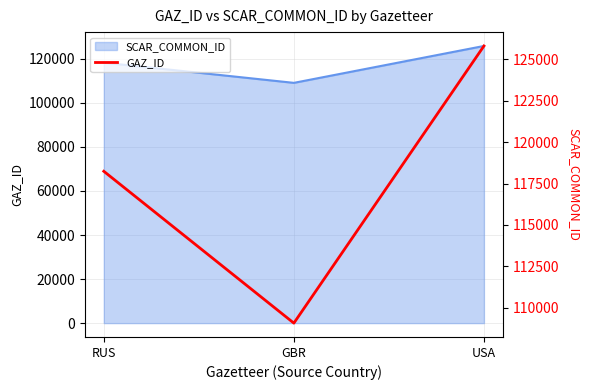

Which label corresponds to the smallest value in the chart?

GBR